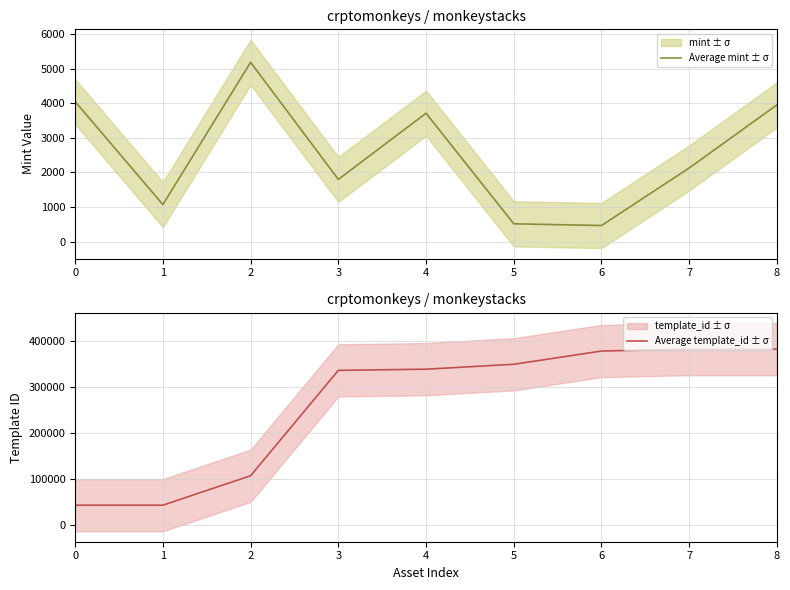

Between 5 and 6, which series saw the biggest shift?

Average template_id ± σ